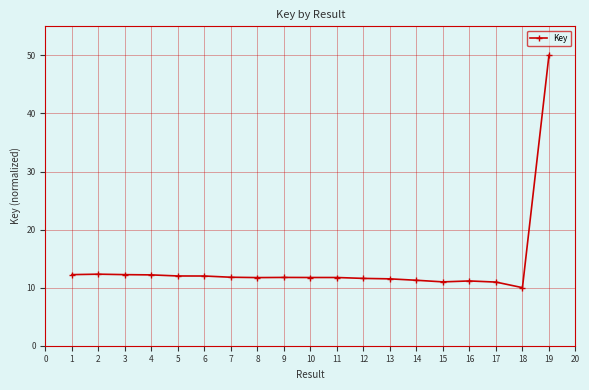

True or false: there are more than 1 points higher than both neighbors.

True